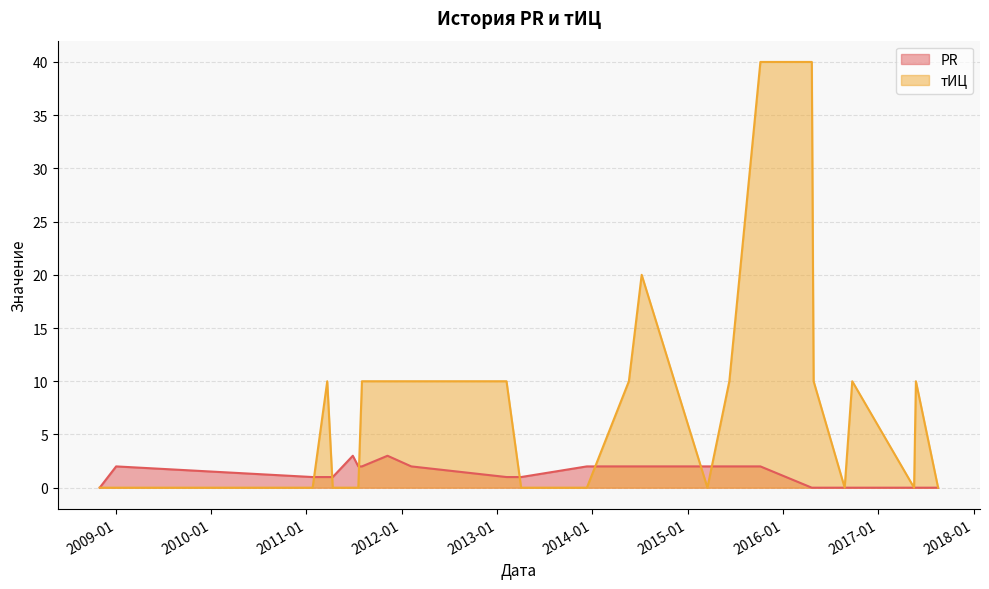

How many data points in PR are above 1?

12